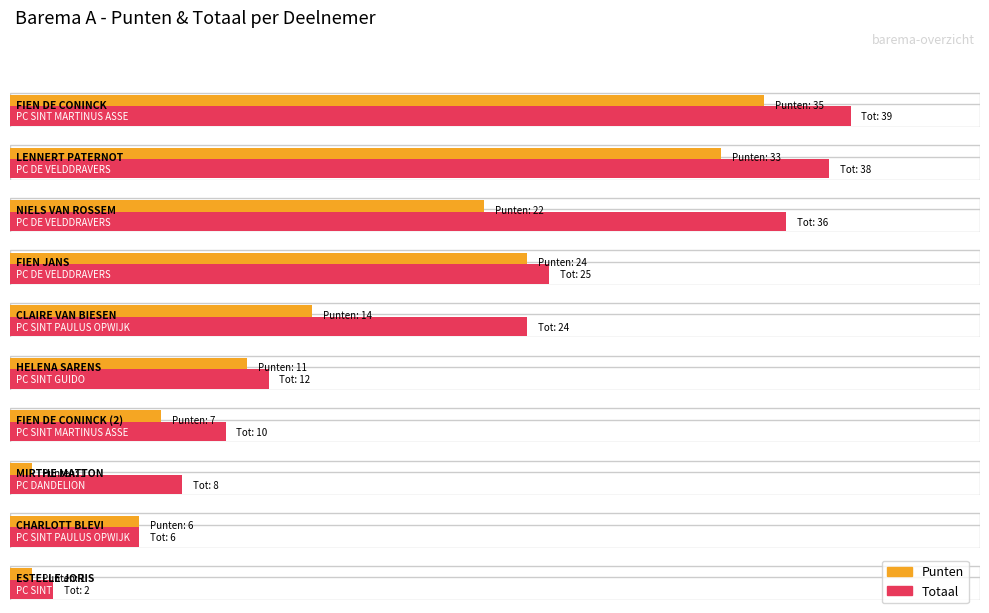

What is the minimum value shown in the chart?

1